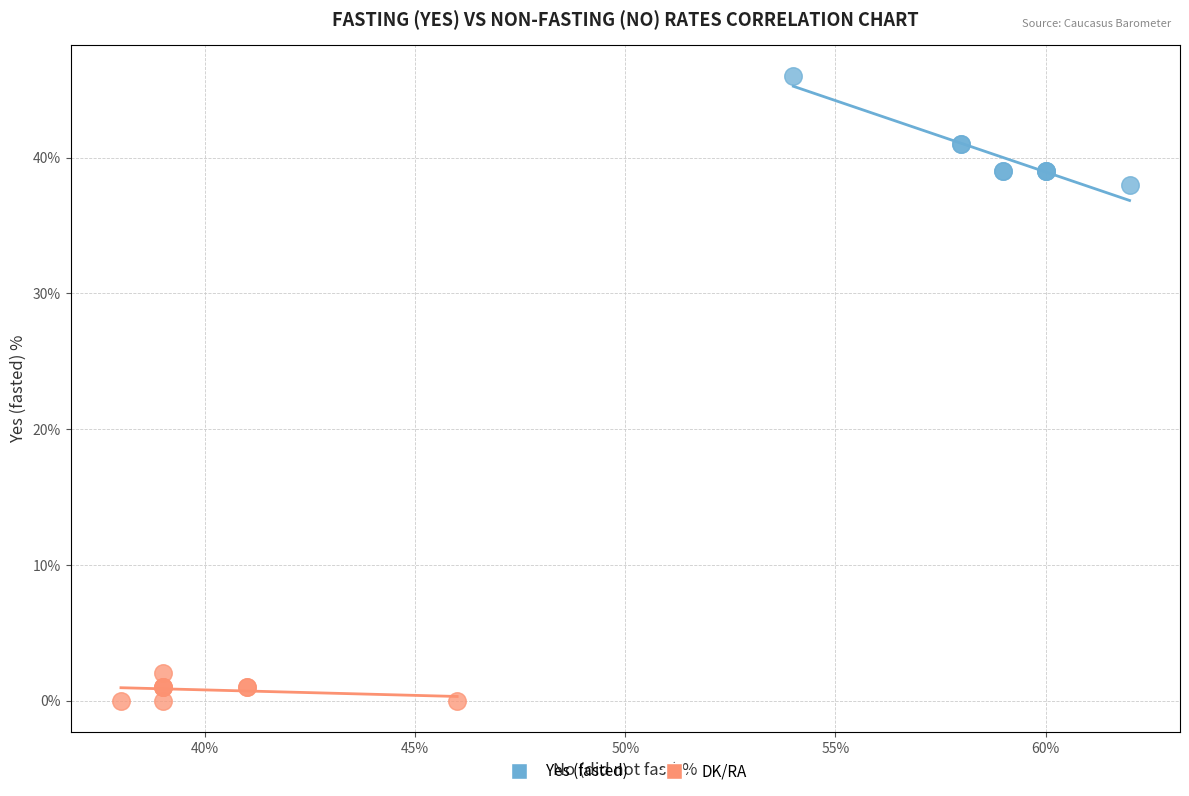

Which series has the largest Y range (max minus min)?

Yes (fasted)